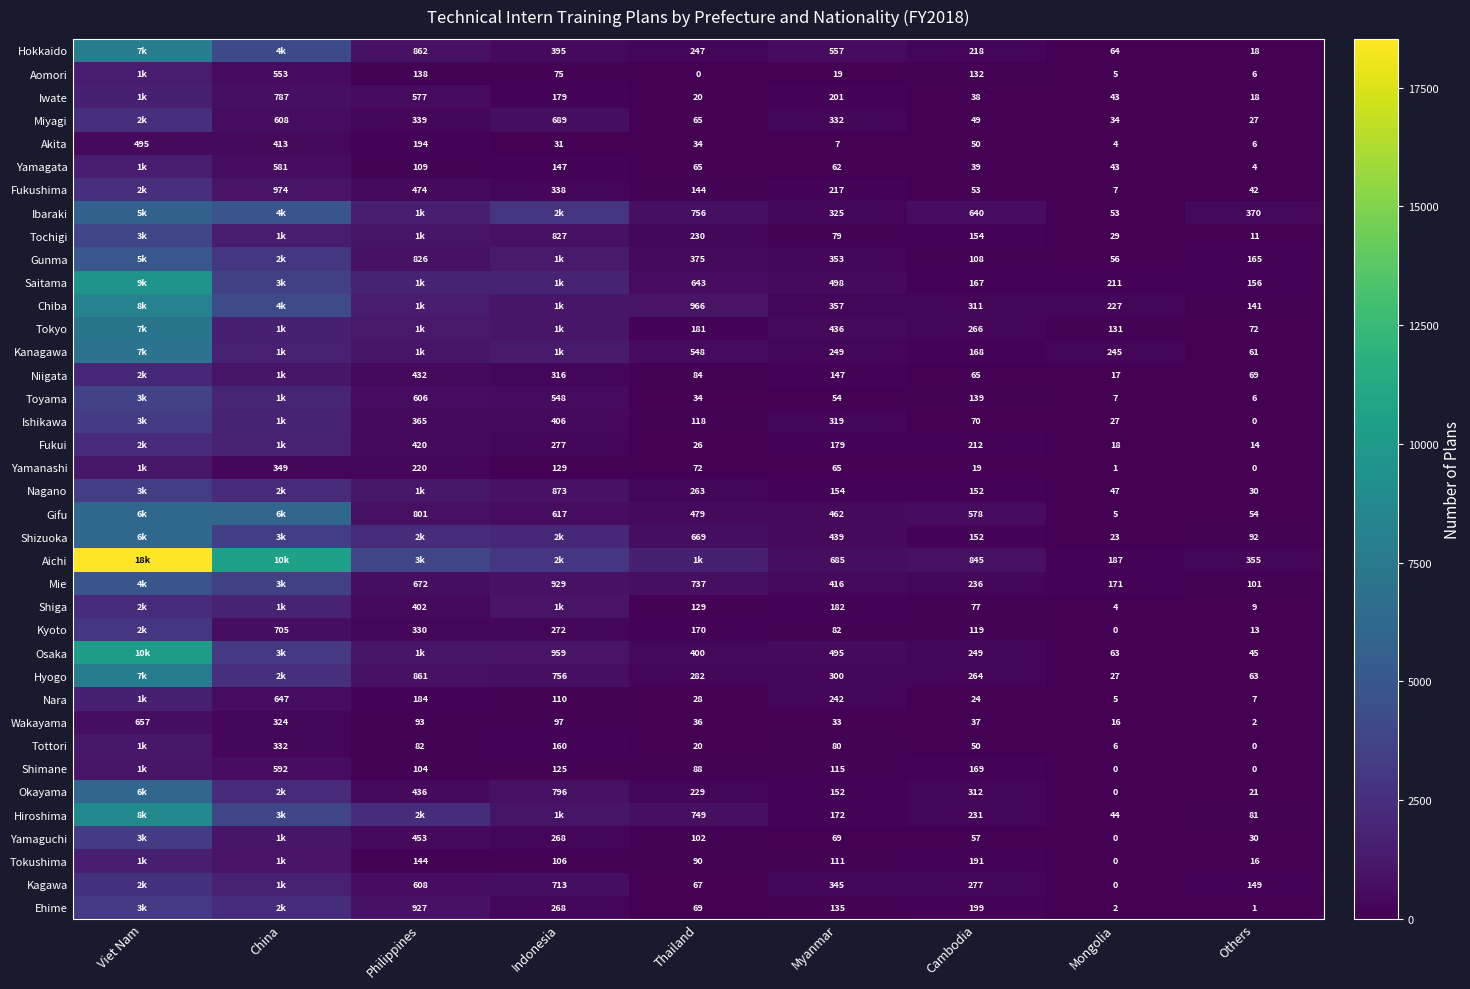

The Iwate series shows 18 at Others. True or false?

True